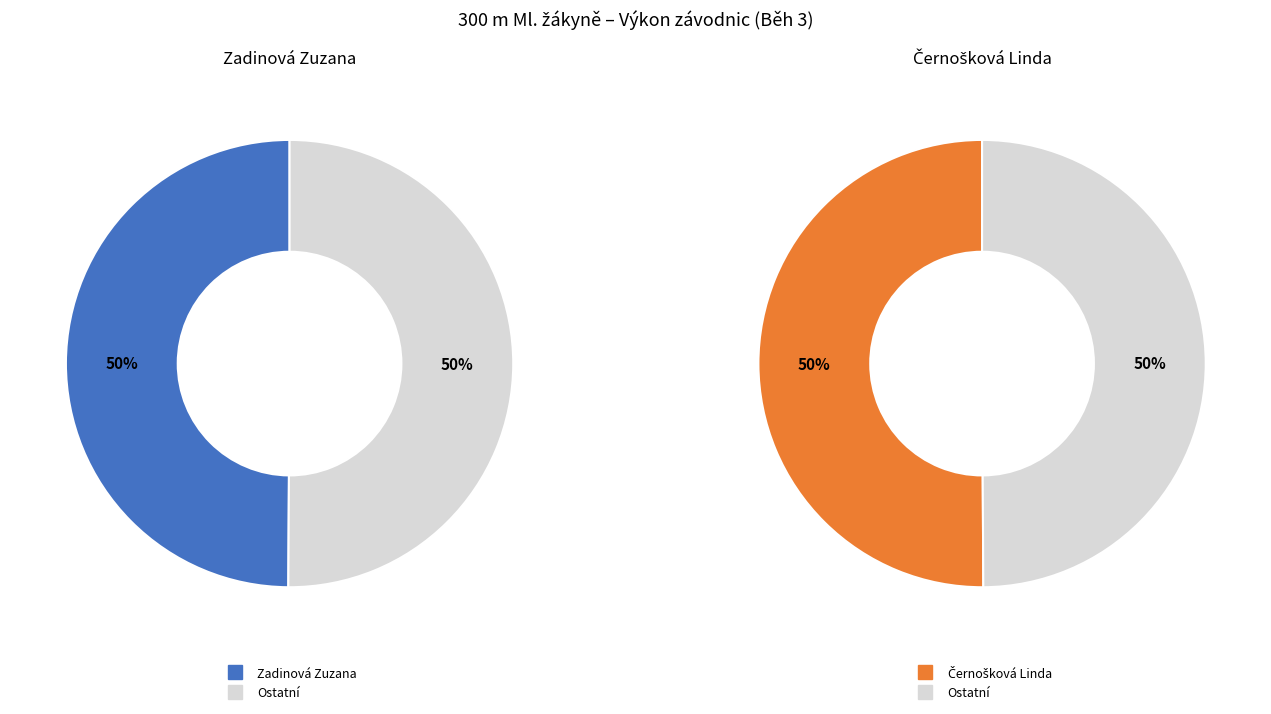

To the nearest percent, what portion does Černošková Linda represent?

50%